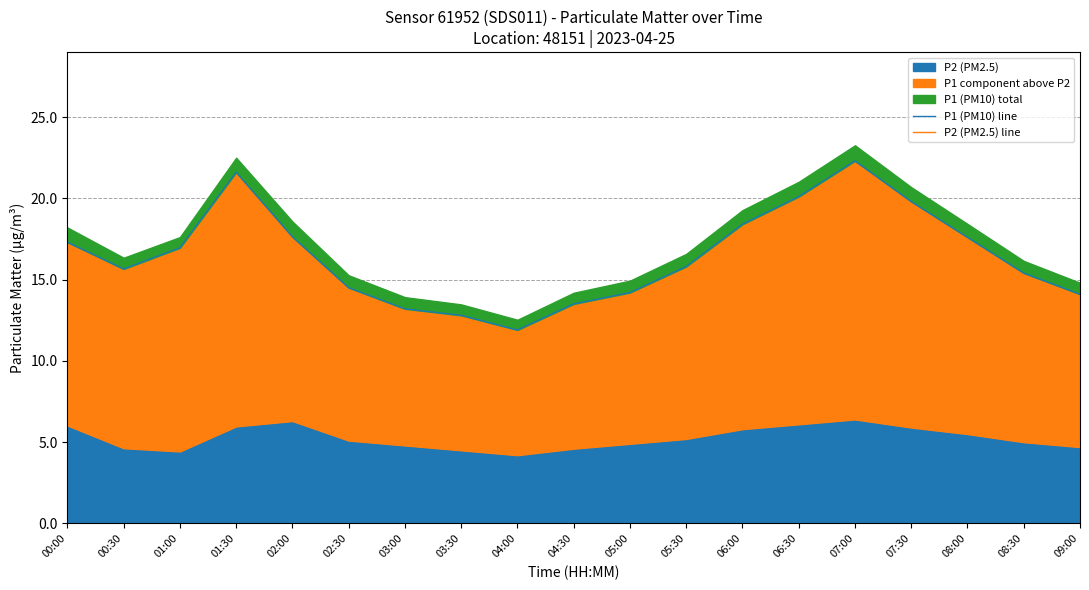

Reading left to right, what are all the values shown in this chart?

P1 (PM10) line: 17.3	15.7	16.9	21.6	17.6	14.5	13.2	12.8	11.9	13.5	14.2	15.8	18.4	20.1	22.3	19.8	17.6	15.4	14.1
P2 (PM2.5) line: 6.0	4.6	4.4	6.0	6.3	5.1	4.8	4.5	4.2	4.6	4.9	5.2	5.8	6.1	6.4	5.9	5.5	5.0	4.7